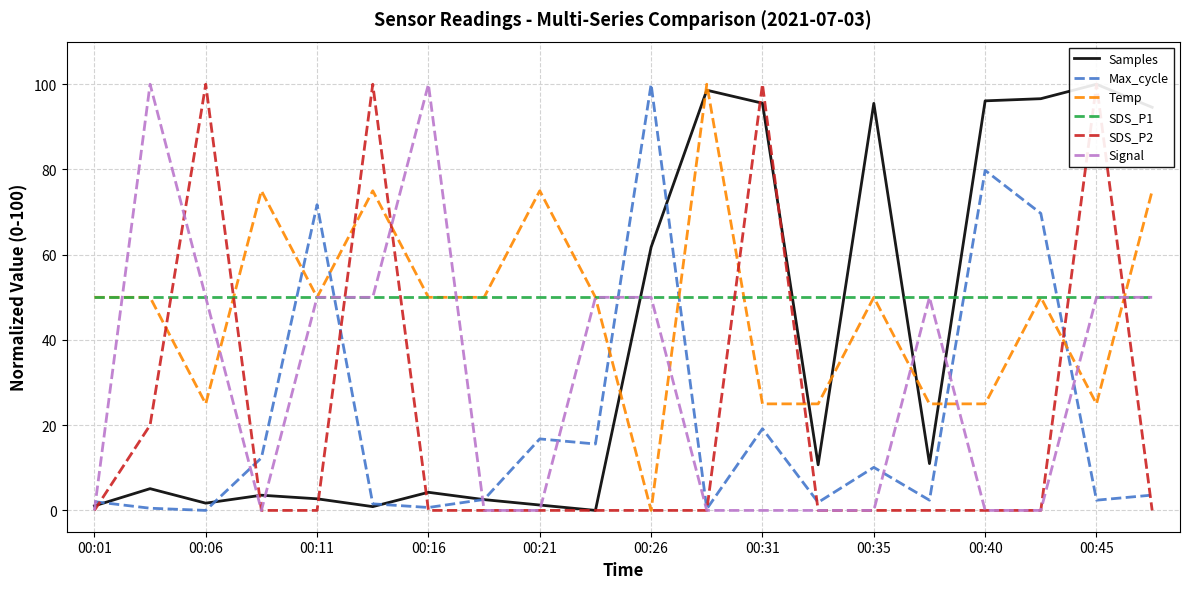

Is this an area chart (filled region under the line)?

No